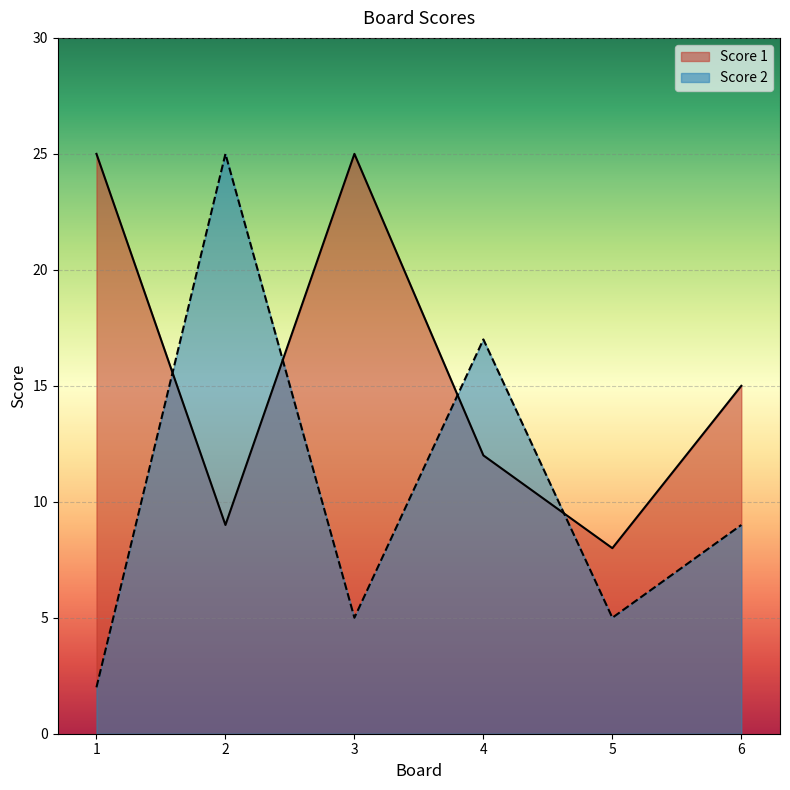

What is the value of the Score 1 point at the 3rd from the left?

25